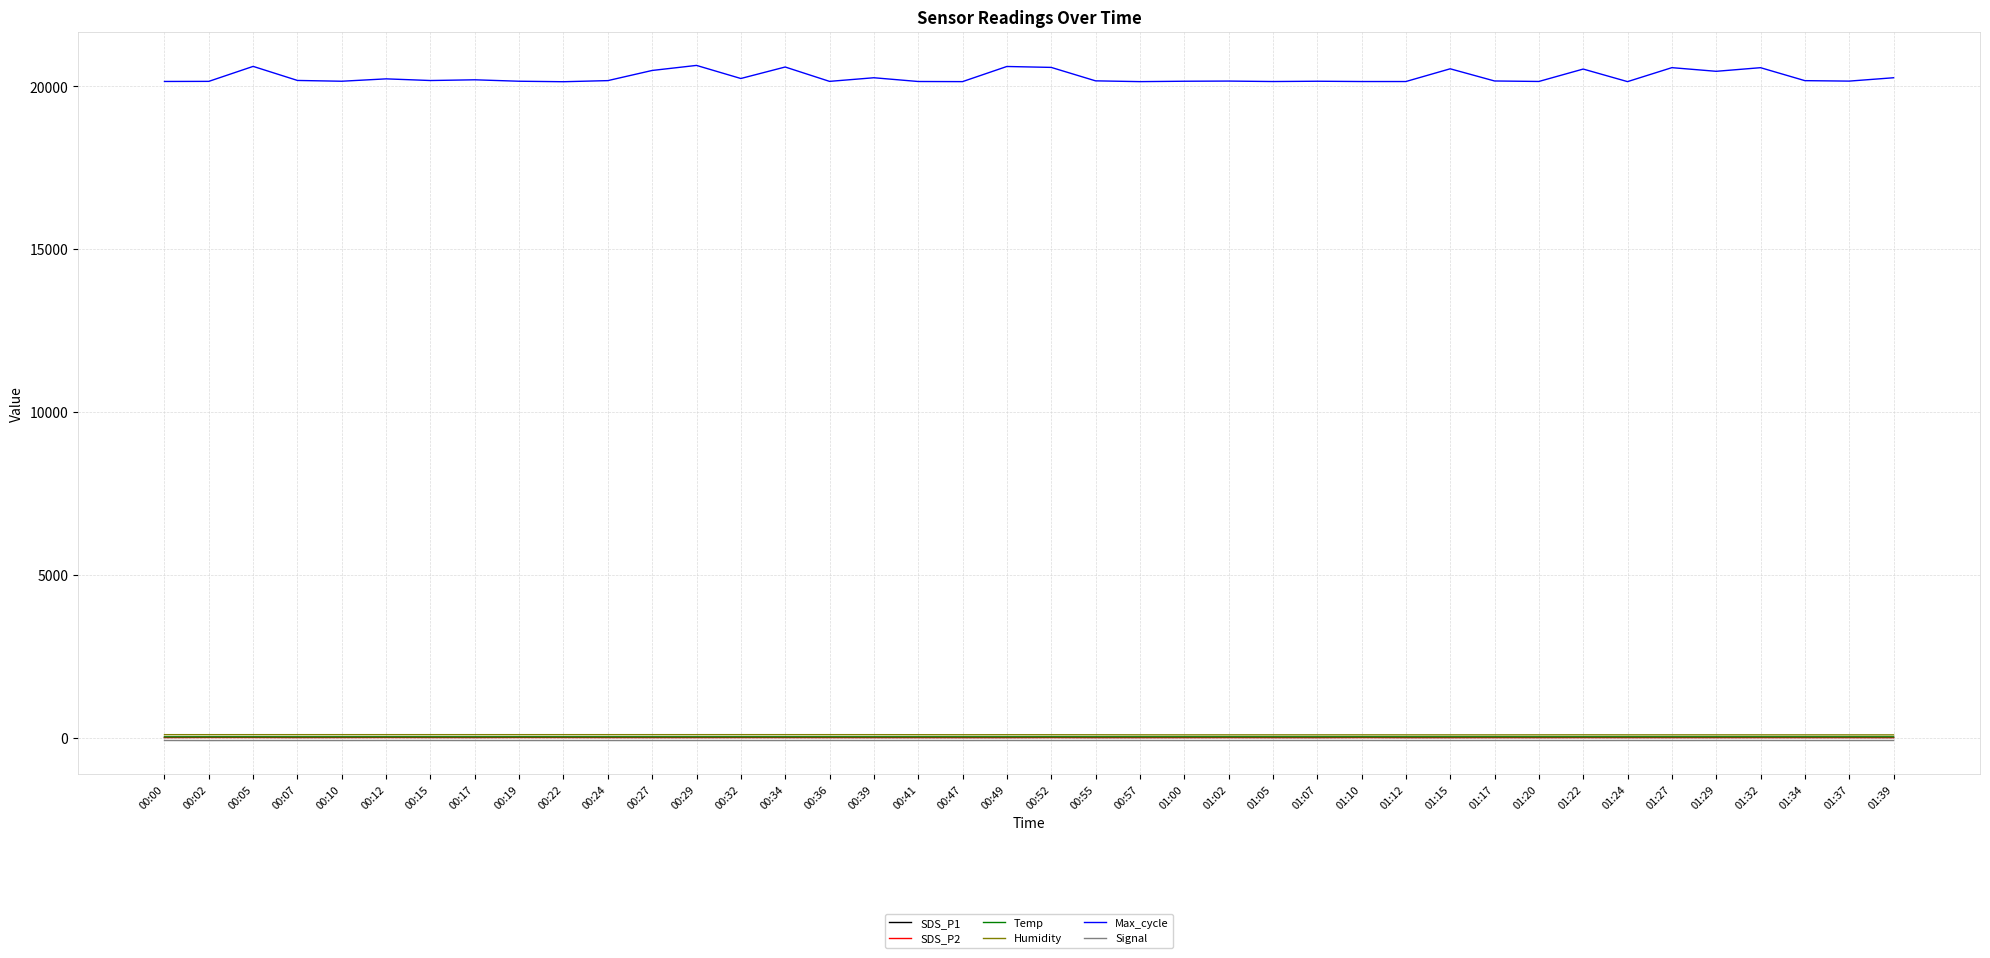

Which series has the largest total across all categories?

Max_cycle